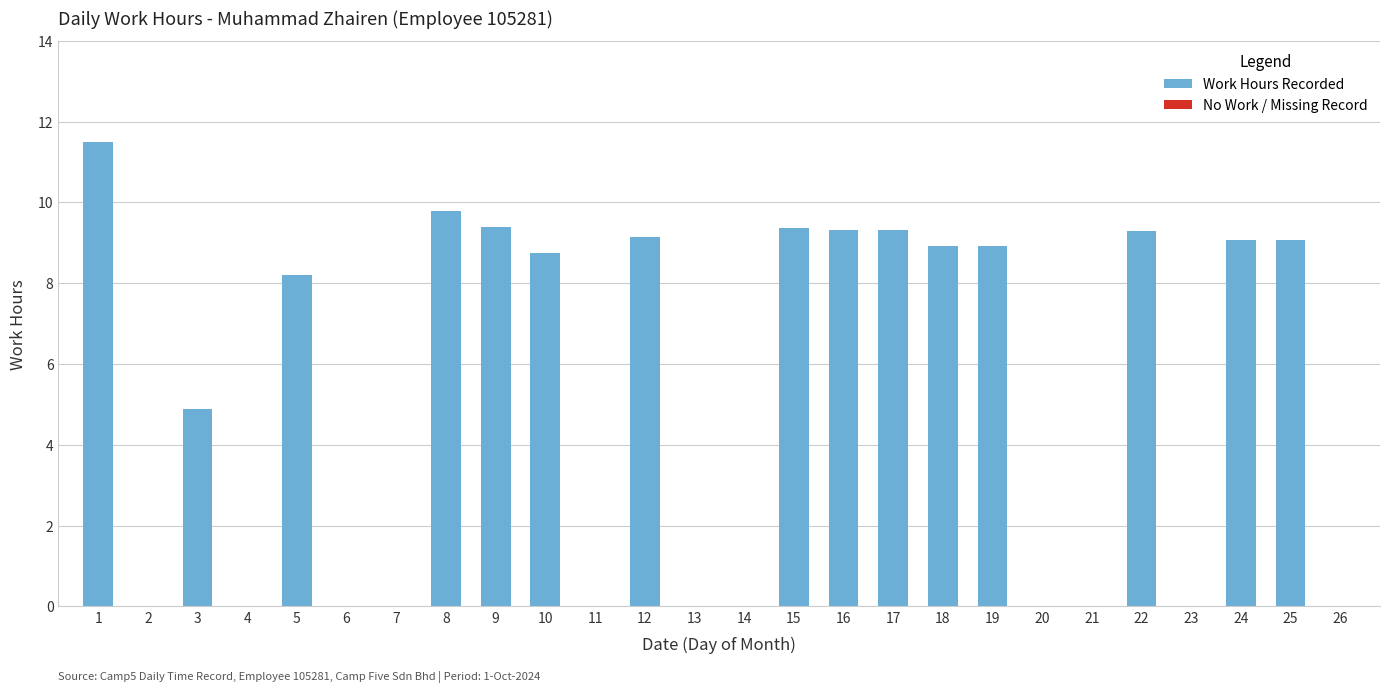

What is the maximum value shown in the chart?

11.5